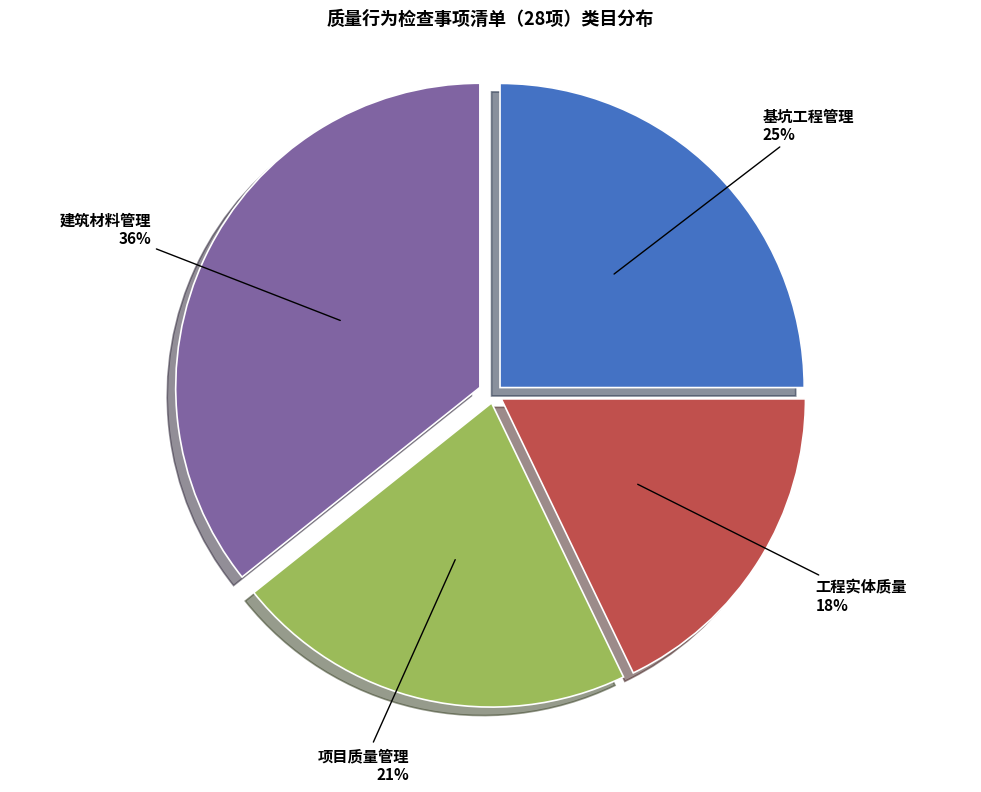

To the nearest percent, what is the difference between the largest and smallest slice percentages?

18%